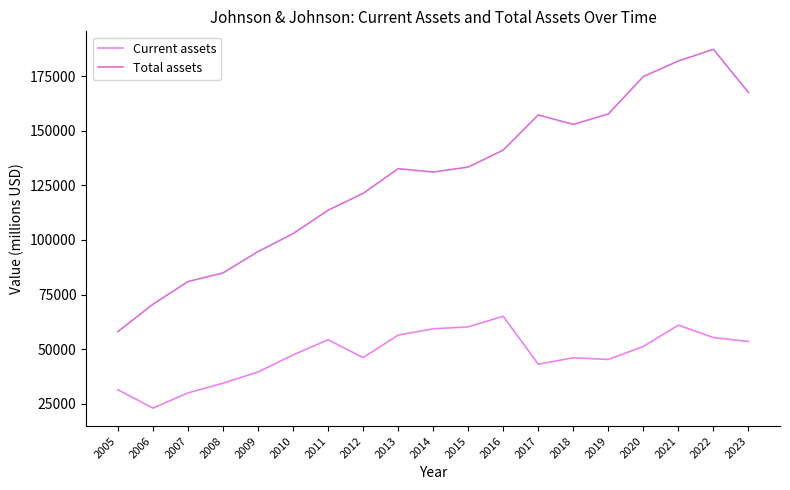

What is the average value of the Current assets series?

47491